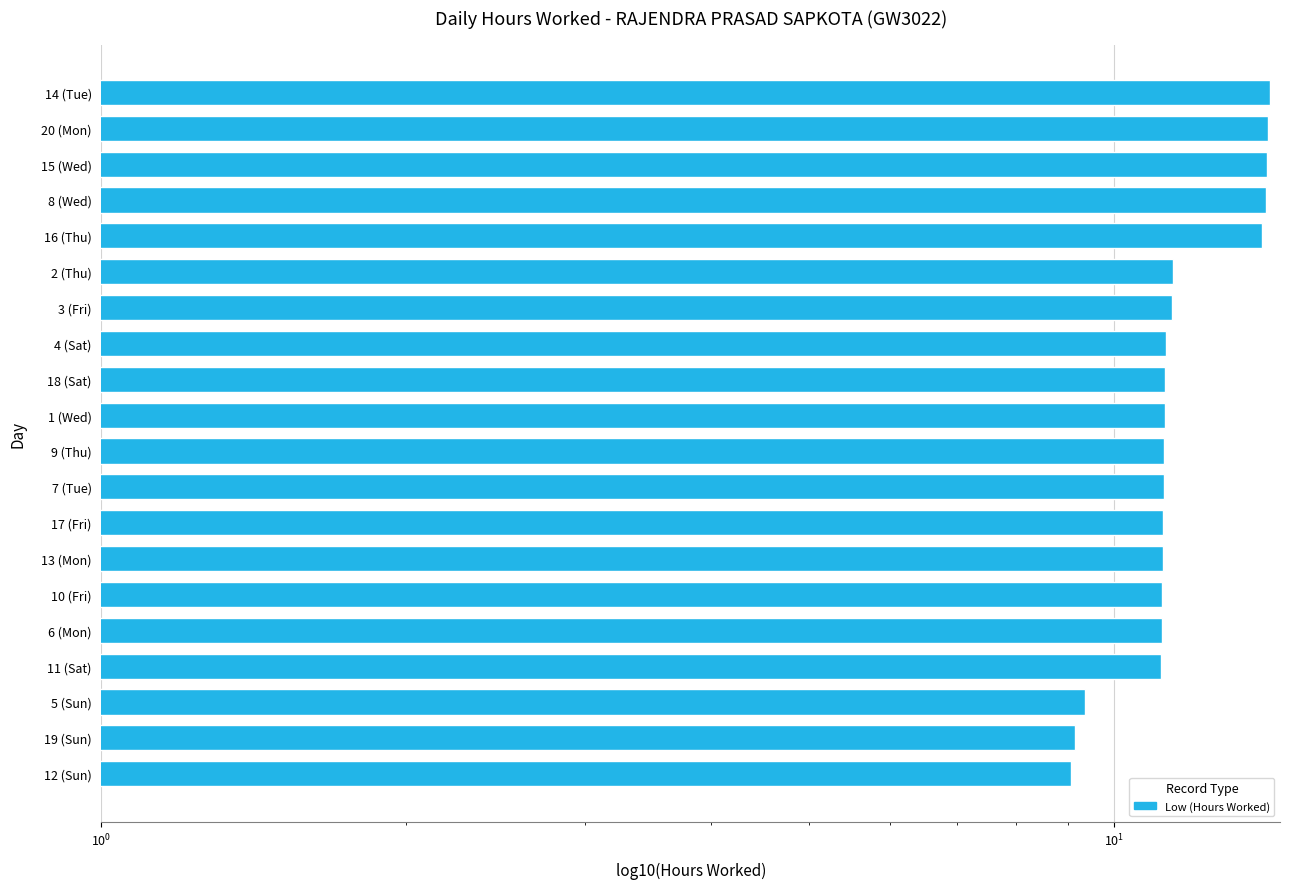

The chart shows a value of 6.5 at 14 (Tue). True or false?

False